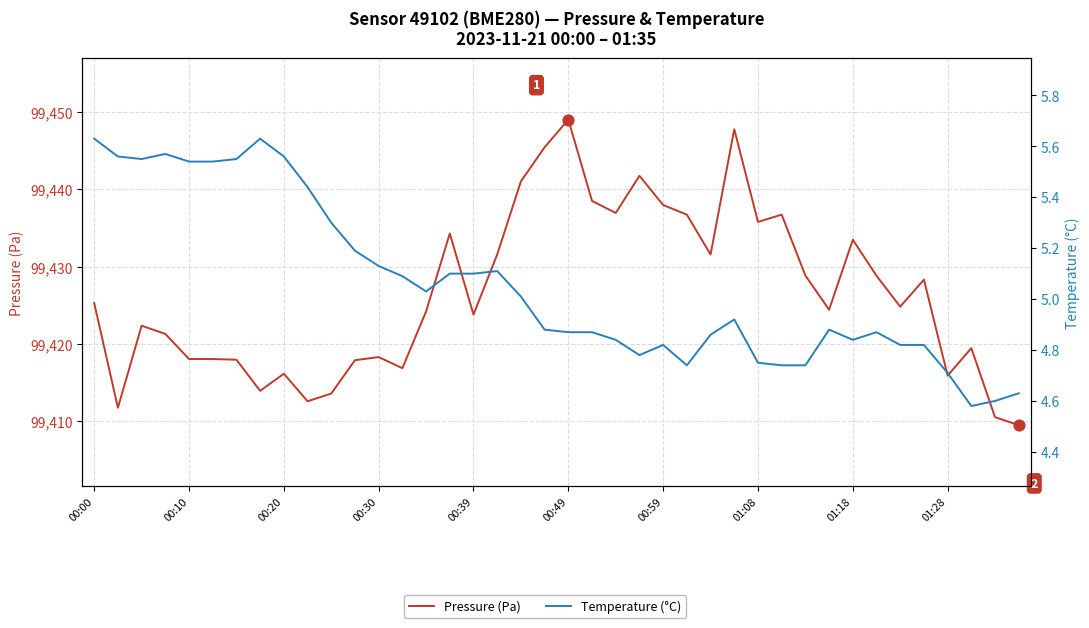

At which category is the sum across all series the highest?

00:49